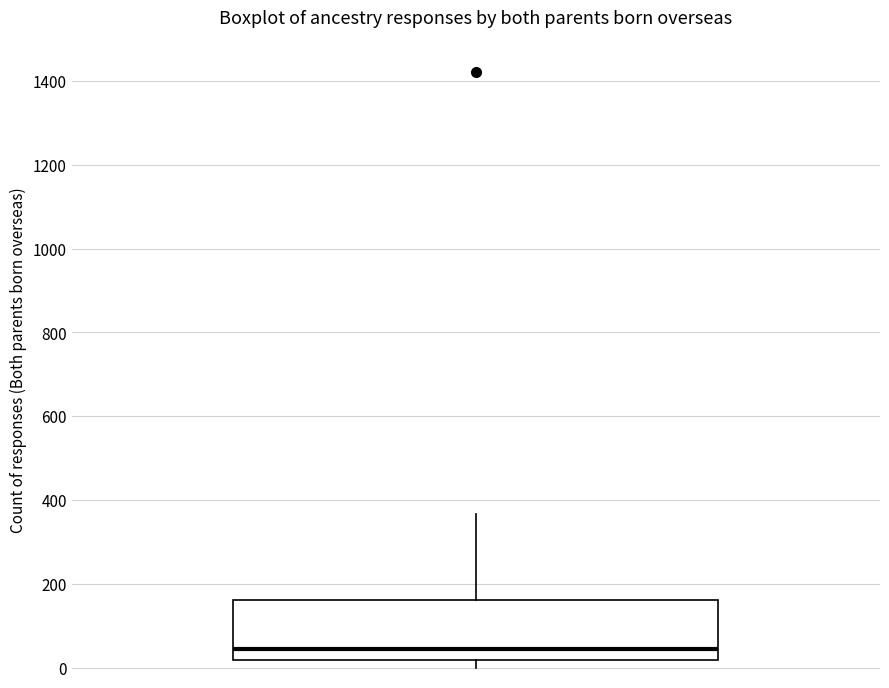

Transcribe this box plot: give where the median line is, the range the box spans, and where the two whiskers end, as read against the y-axis. The values are not printed on the chart, so give them approximately, as read against the axis.

median 40, box 20 to 160, whiskers 0 to 360